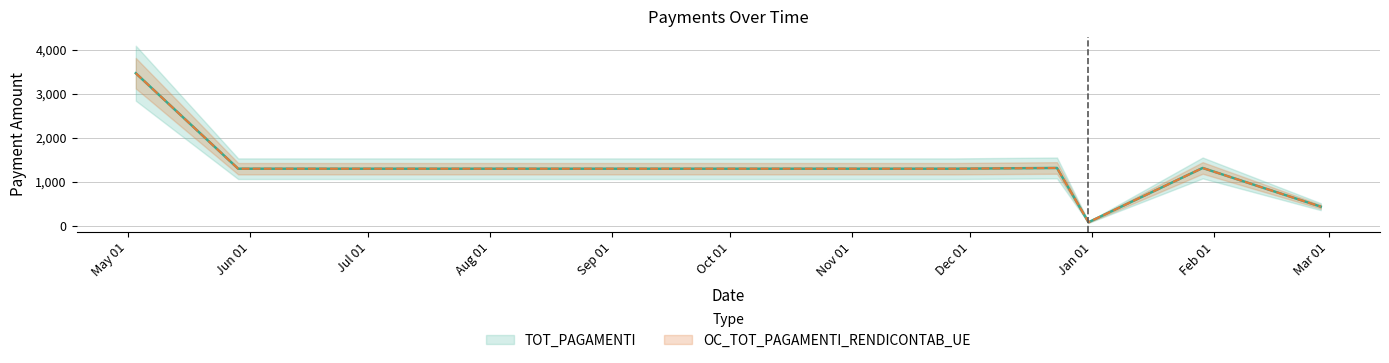

Which series has the largest total across all categories?

TOT_PAGAMENTI